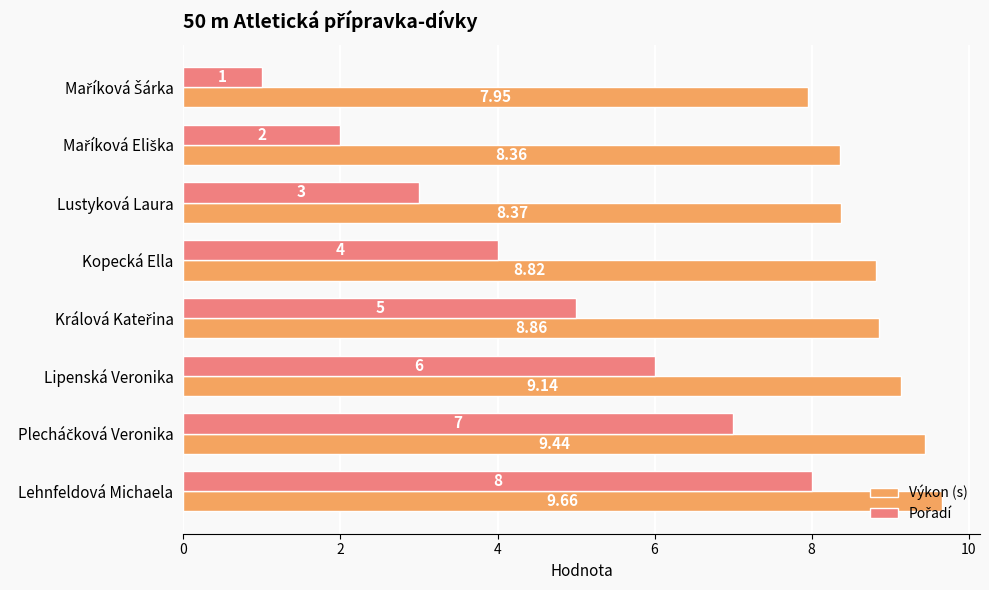

Which category has the highest value in the Výkon (s) series?

Lehnfeldová Michaela